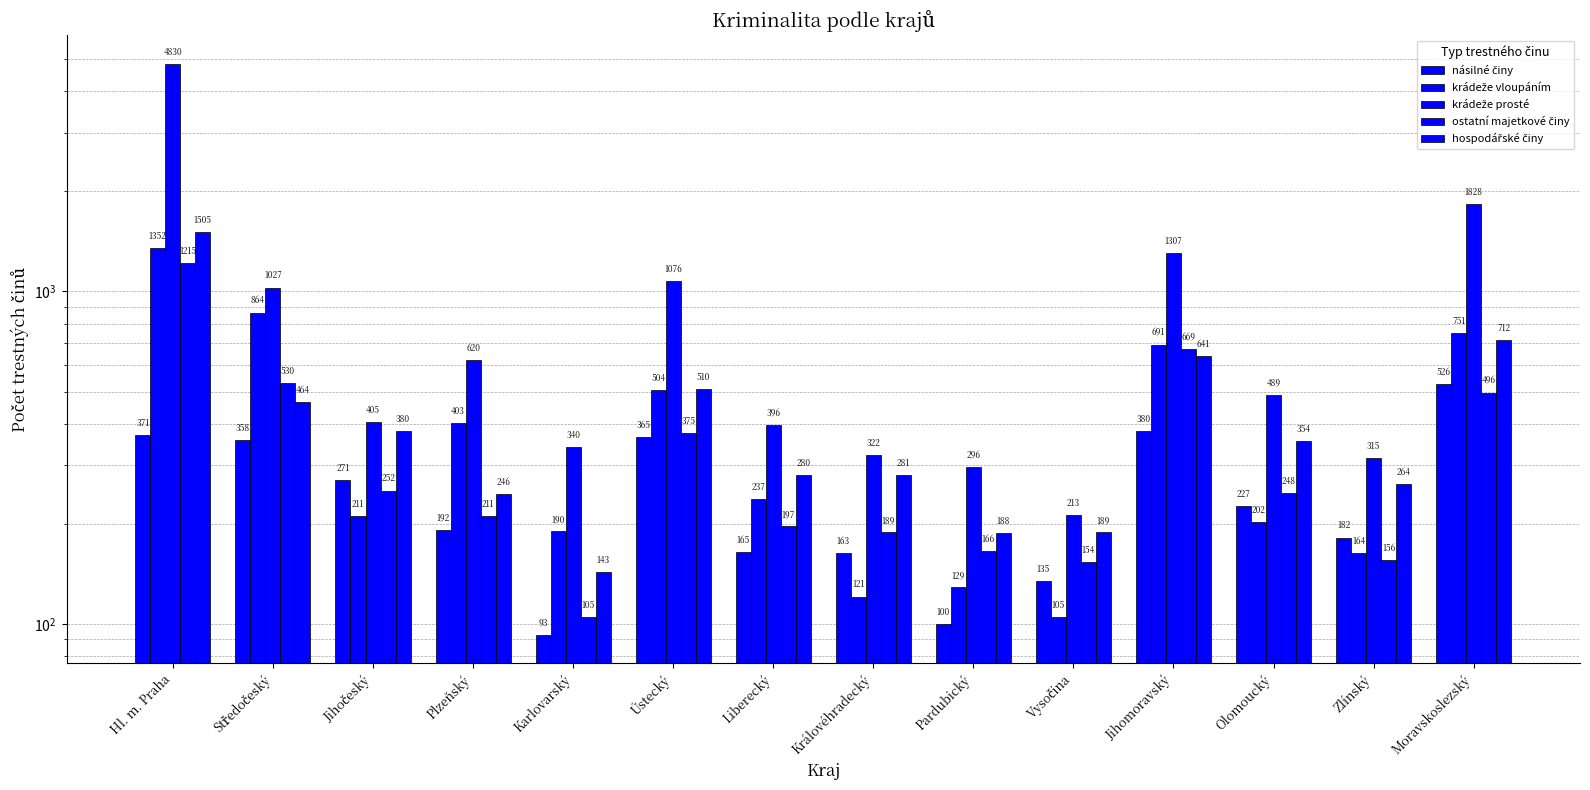

The krádeže vloupáním series shows 1352 at Hl. m. Praha. True or false?

True